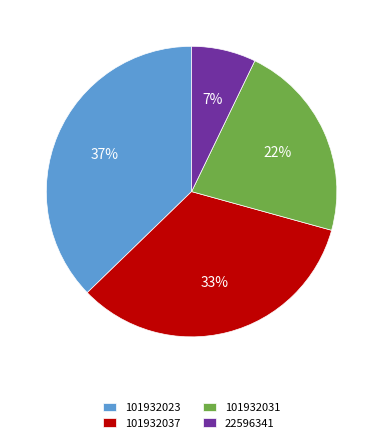

Is there any slice that represents more than half of the pie?

No